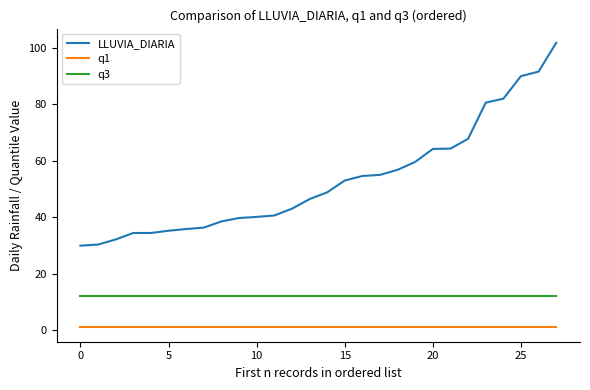

What is the maximum value for q1?

0.9